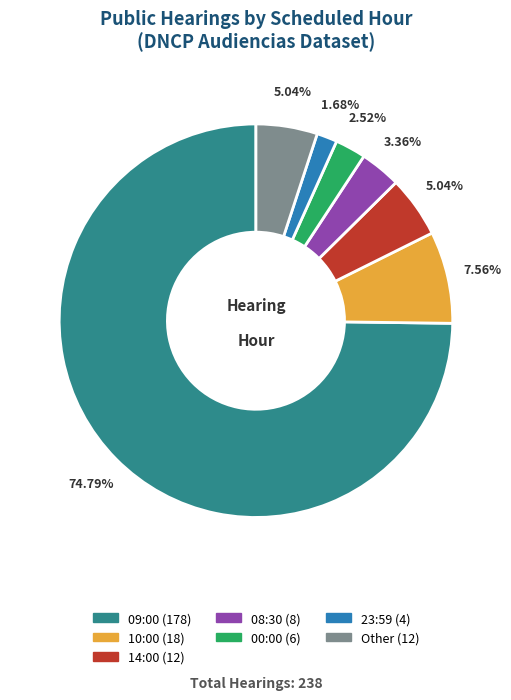

Approximately how many times larger is the value at 14:00 compared to 08:30?

1.5